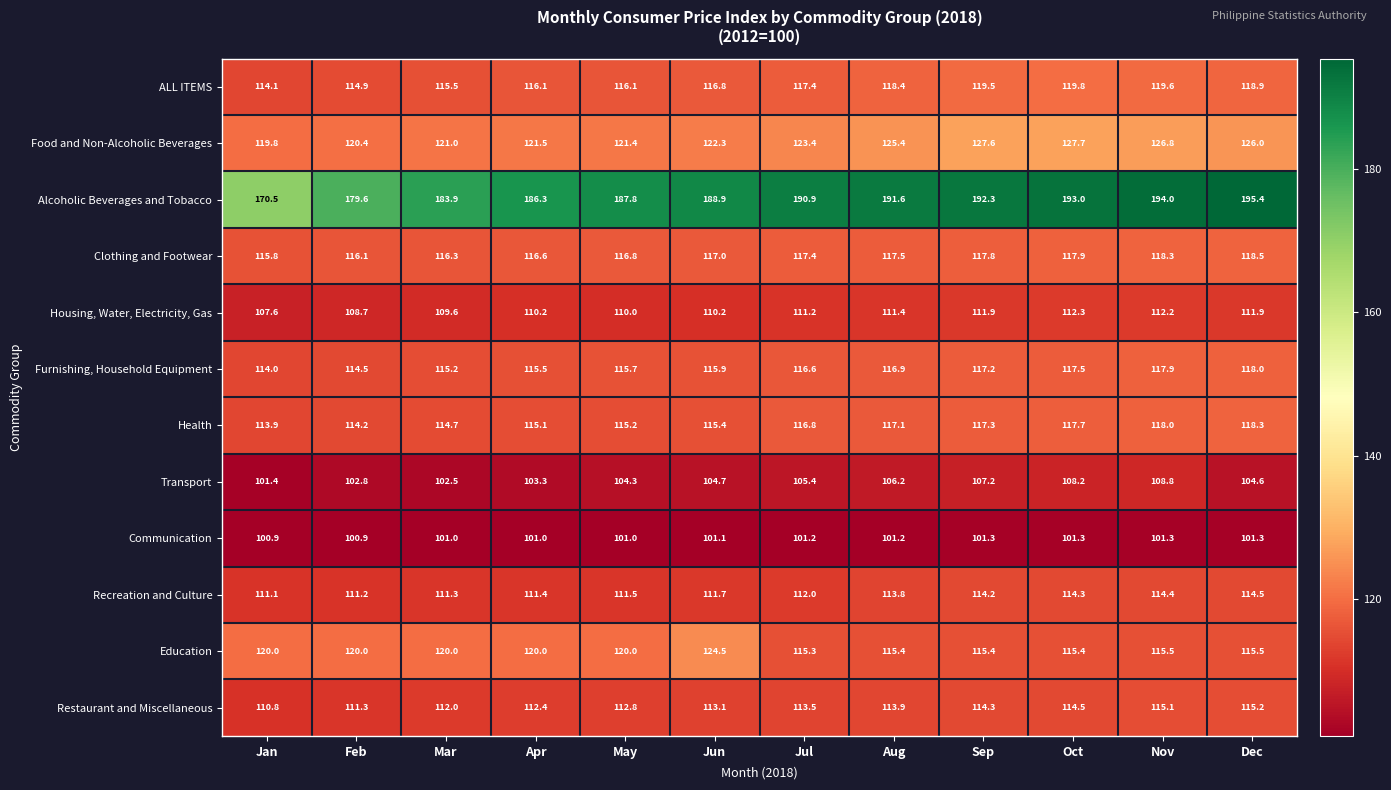

What is the difference between the maximum and minimum values in the Education series?

9.2